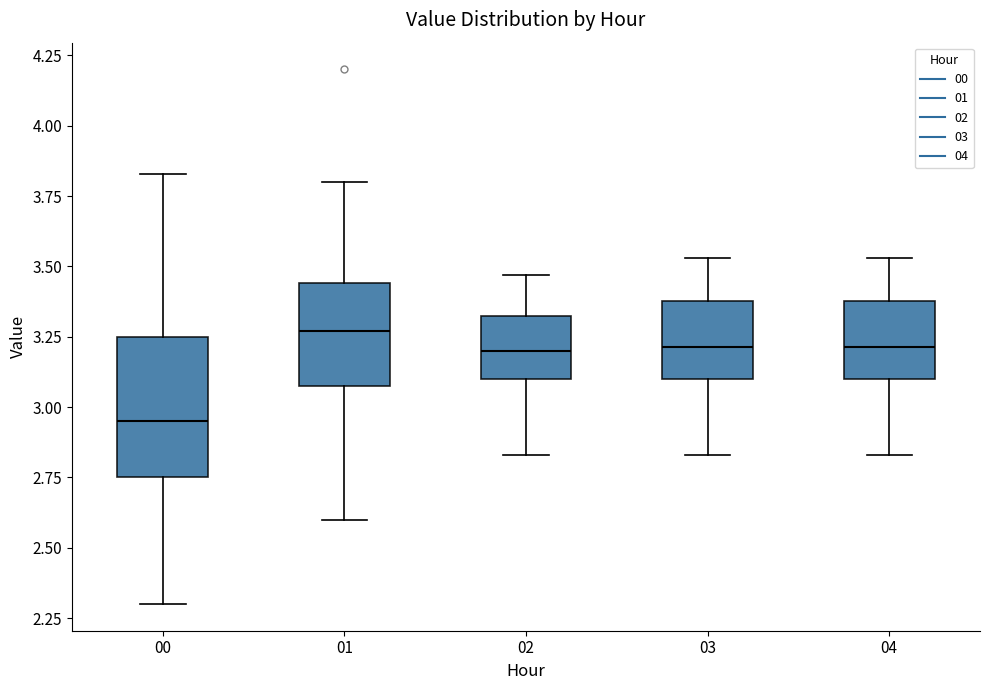

Where is the upper edge of the box at x = 02 on the y-axis? The values are not printed on the chart, so give them approximately, as read against the axis.

3.35